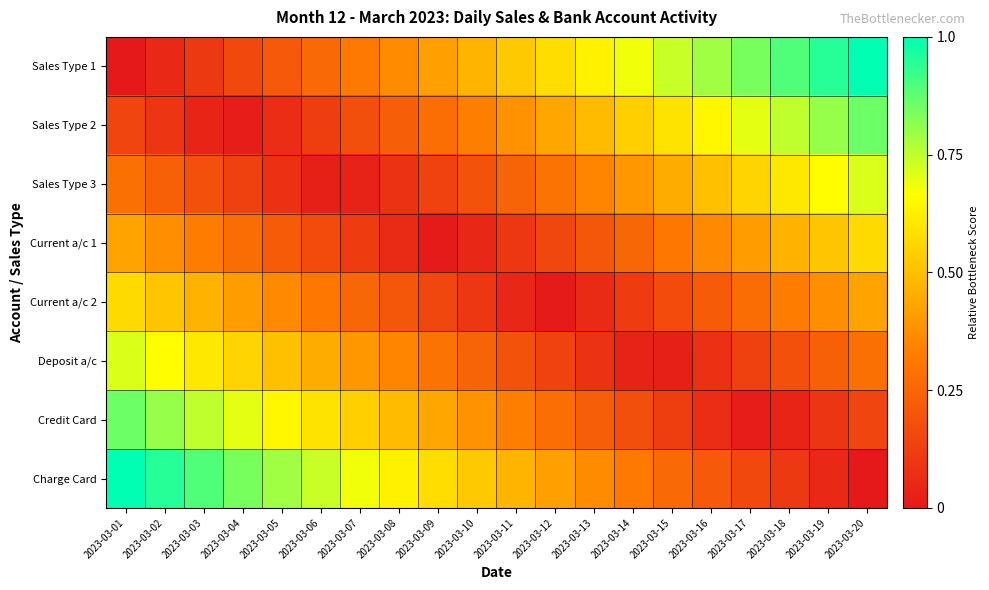

List the series in order of their peak value, lowest first.

Current a/c 1, Current a/c 2, Sales Type 3, Deposit a/c, Credit Card, Sales Type 2, Sales Type 1, Charge Card